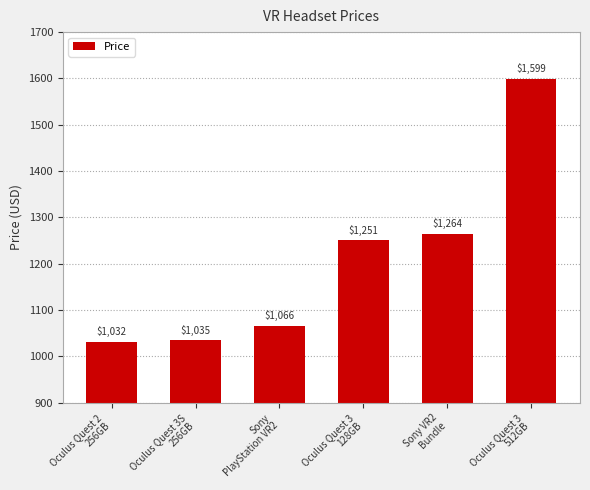

What is the difference between the maximum and second lowest values?

564.0